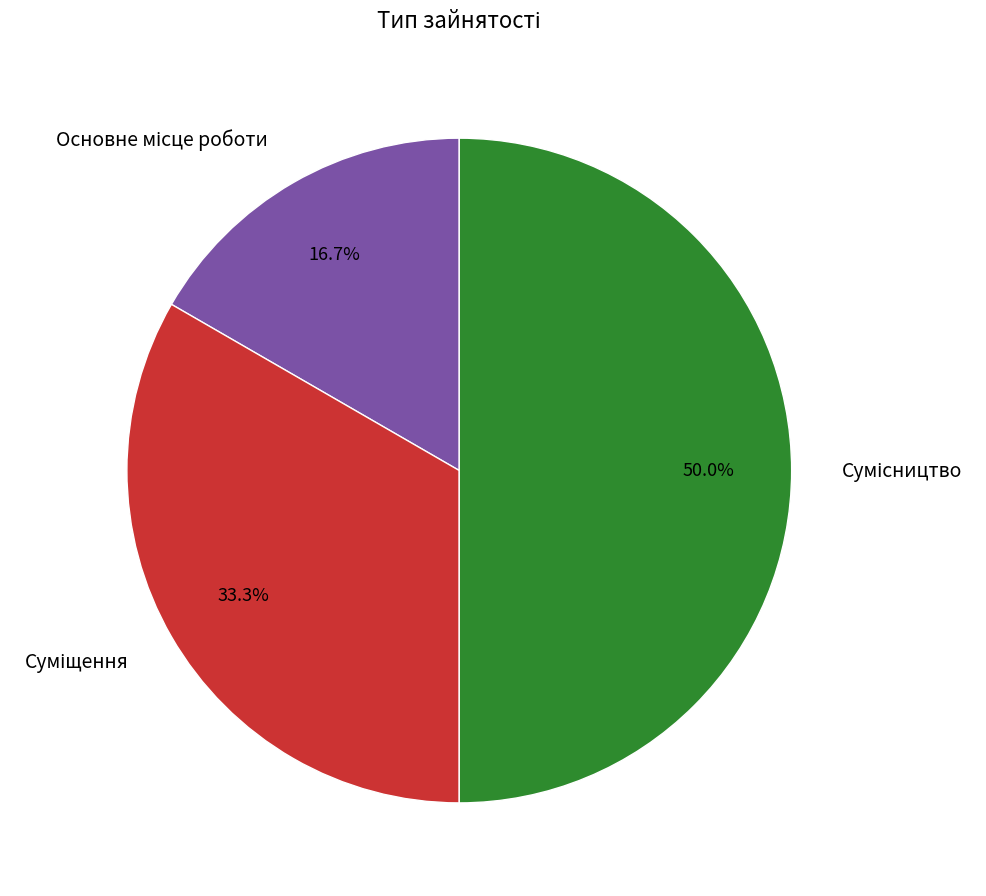

How many slices are in this pie chart?

3